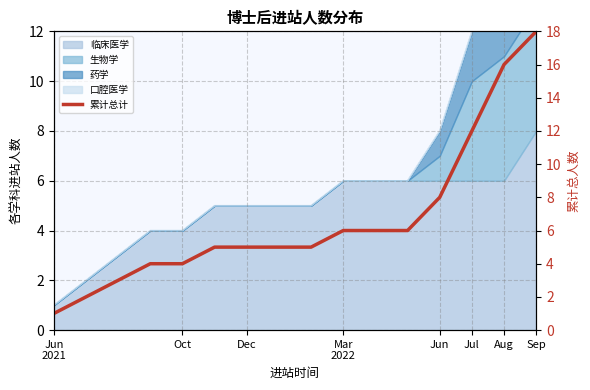

What is the sum of the values at Jul and Mar
2022?

9